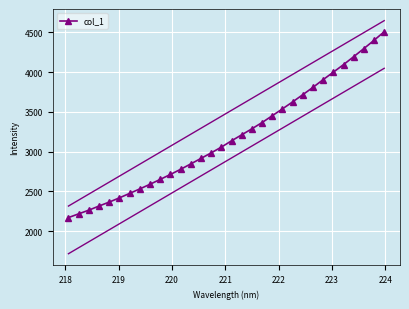

How many values exceed 3136?

16